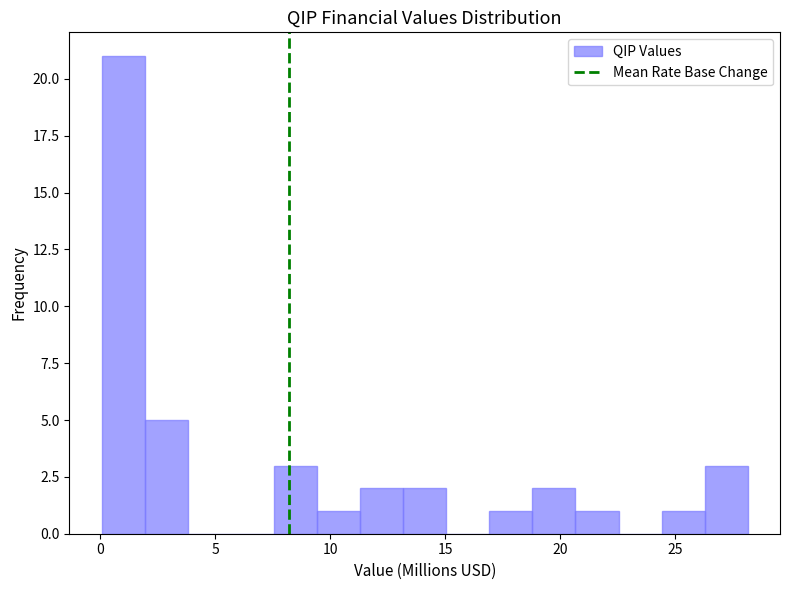

Read against the x-axis, roughly where is the centre of the tallest bar?

1.0